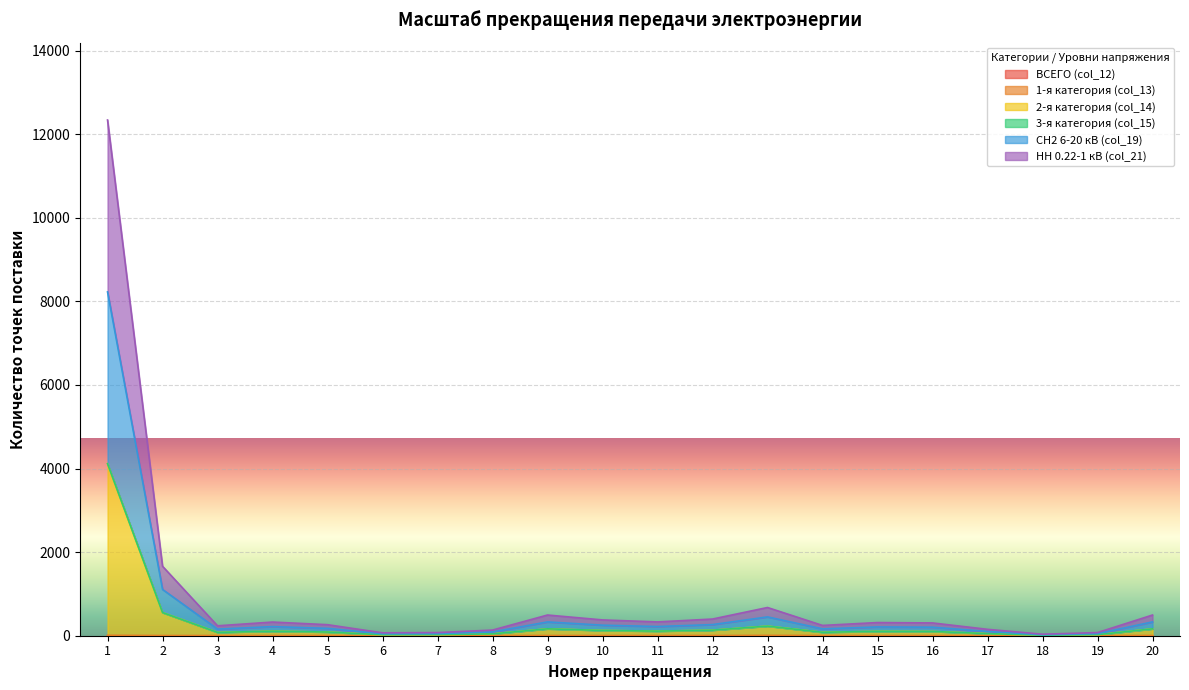

What is the total value across all series at 5?

528